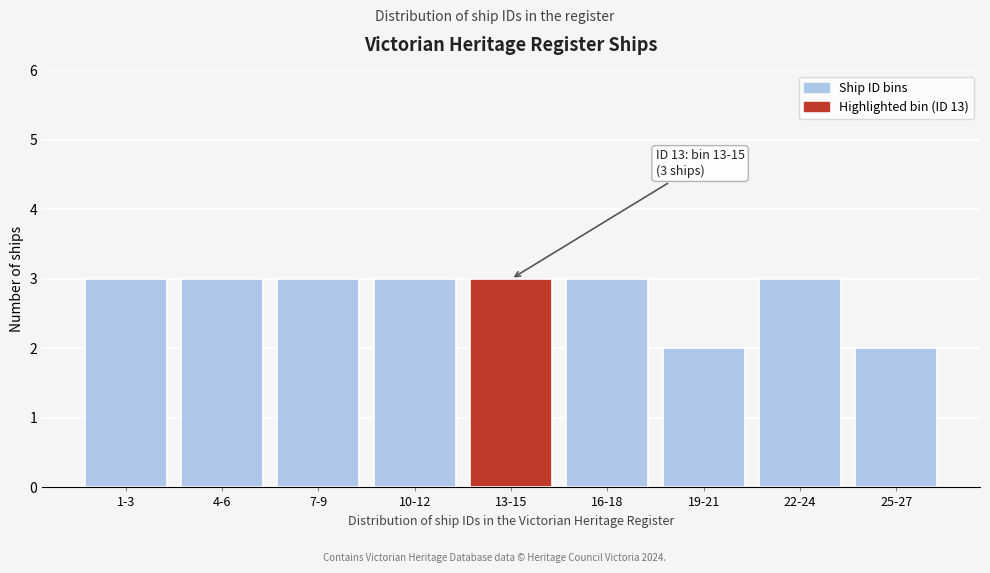

Reading left to right, extract all data points from this chart.

1-3=3	4-6=3	7-9=3	10-12=3	13-15=3	16-18=3	19-21=2	22-24=3	25-27=2